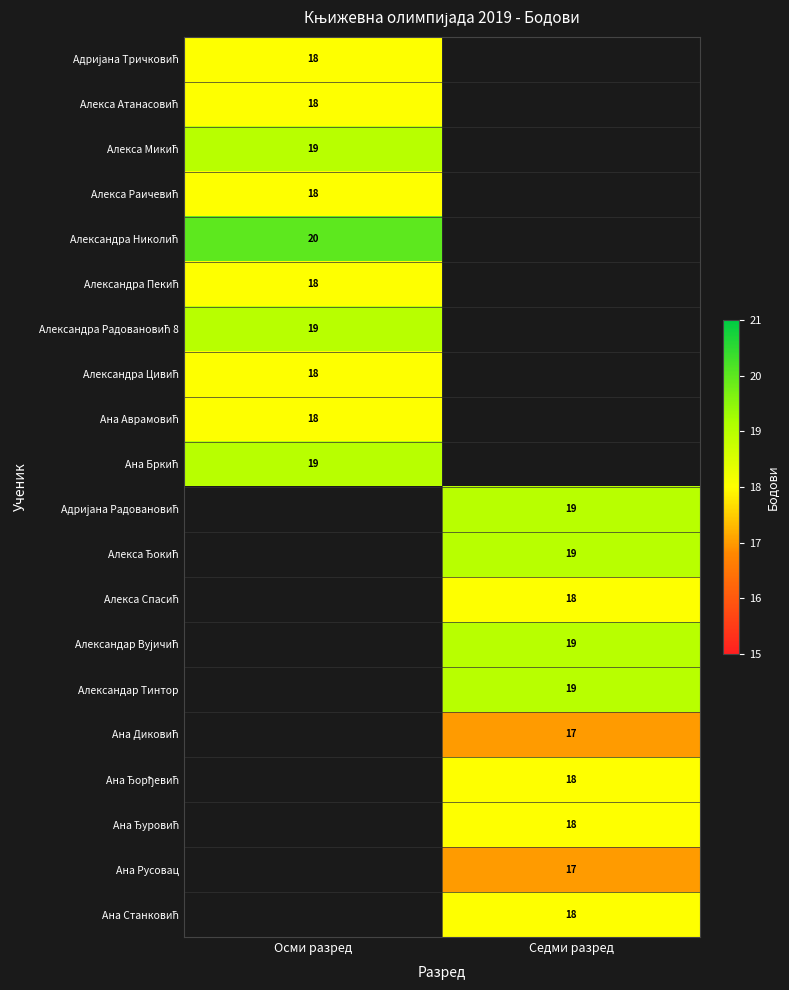

Which label corresponds to the smallest value in the chart?

Седми разред